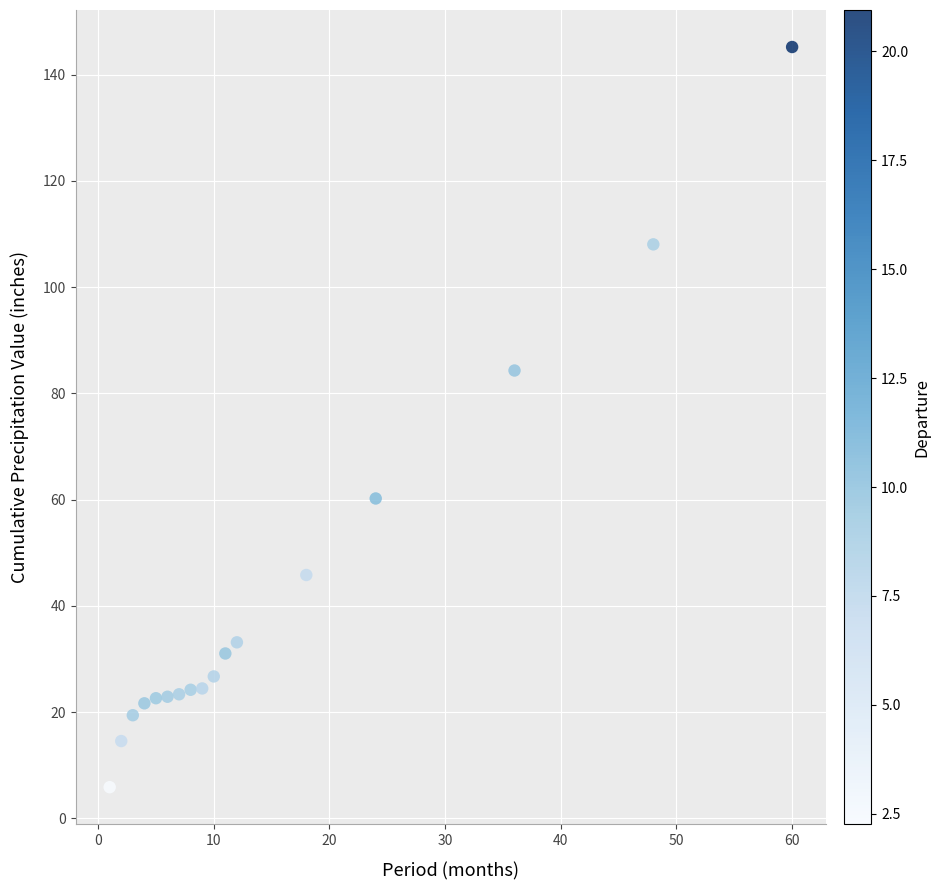

What is the range of Y values (max minus min)?

139.3